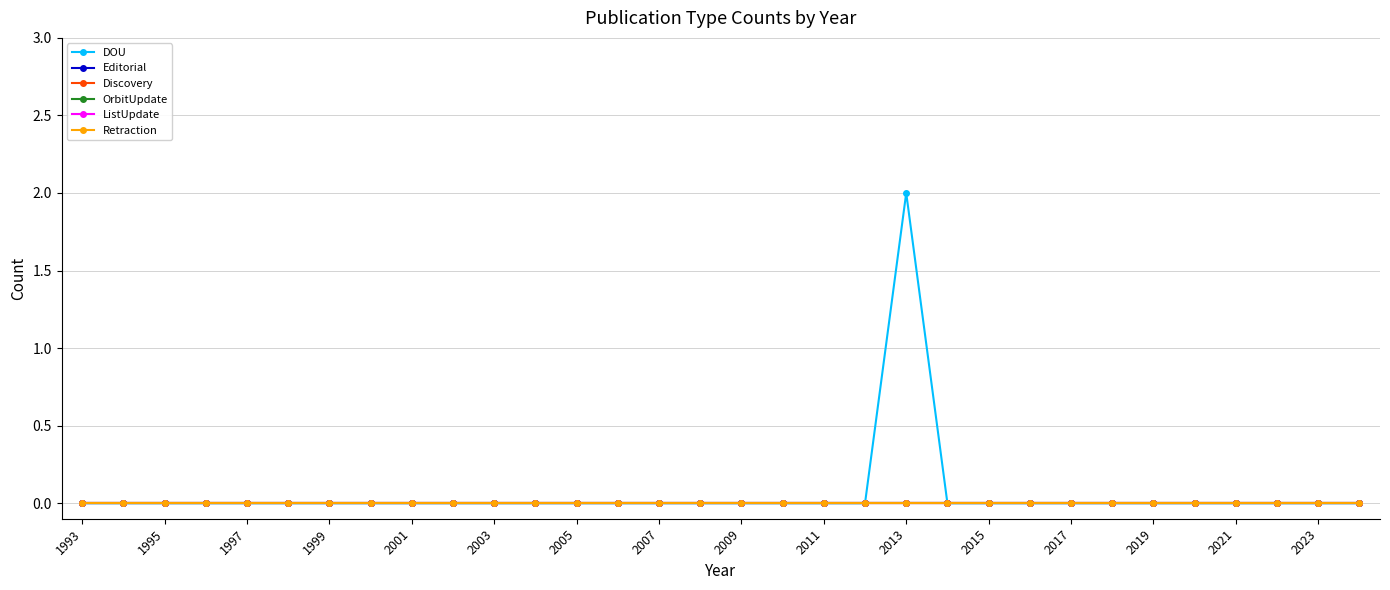

Reading left to right, extract all data points from this chart.

DOU: 0	0	0	0	0	0	0	0	0	0	0	0	0	0	0	0	0	0	0	0	2	0	0	0	0	0	0	0	0	0	0	0
Editorial: 0	0	0	0	0	0	0	0	0	0	0	0	0	0	0	0	0	0	0	0	0	0	0	0	0	0	0	0	0	0	0	0
Discovery: 0	0	0	0	0	0	0	0	0	0	0	0	0	0	0	0	0	0	0	0	0	0	0	0	0	0	0	0	0	0	0	0
OrbitUpdate: 0	0	0	0	0	0	0	0	0	0	0	0	0	0	0	0	0	0	0	0	0	0	0	0	0	0	0	0	0	0	0	0
ListUpdate: 0	0	0	0	0	0	0	0	0	0	0	0	0	0	0	0	0	0	0	0	0	0	0	0	0	0	0	0	0	0	0	0
Retraction: 0	0	0	0	0	0	0	0	0	0	0	0	0	0	0	0	0	0	0	0	0	0	0	0	0	0	0	0	0	0	0	0